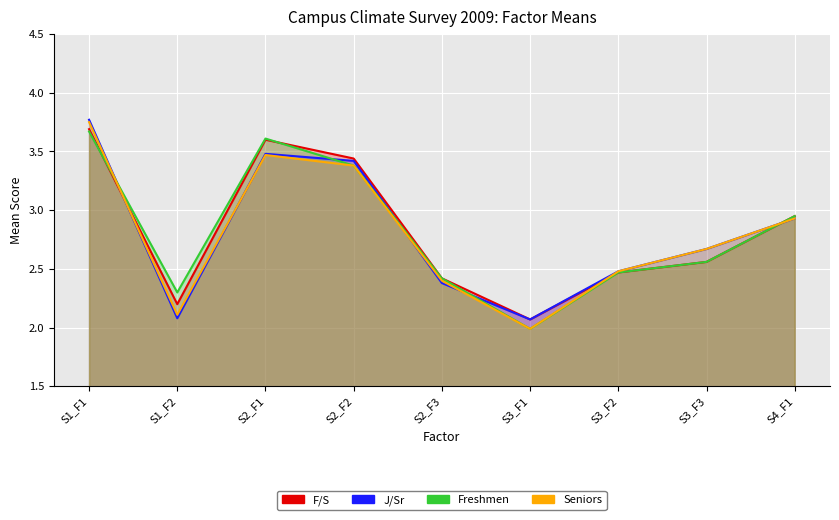

How many interior local valleys does the Freshmen series have?

2